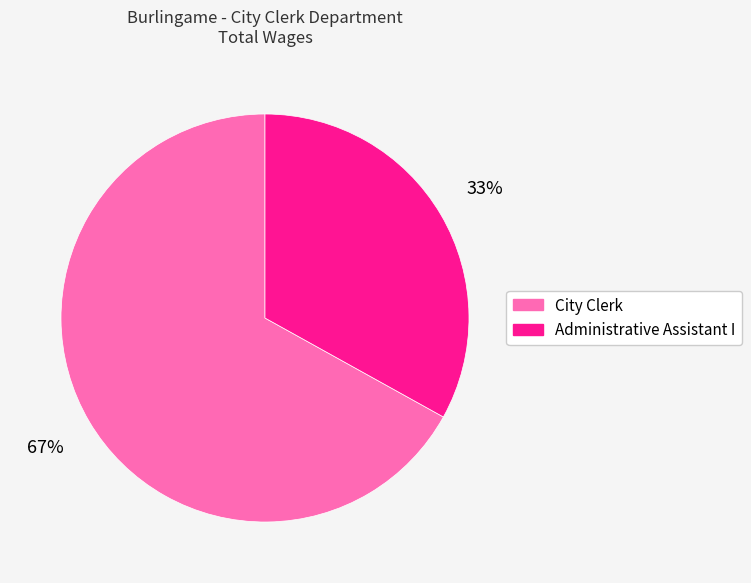

What is the largest slice in the pie chart?

City Clerk